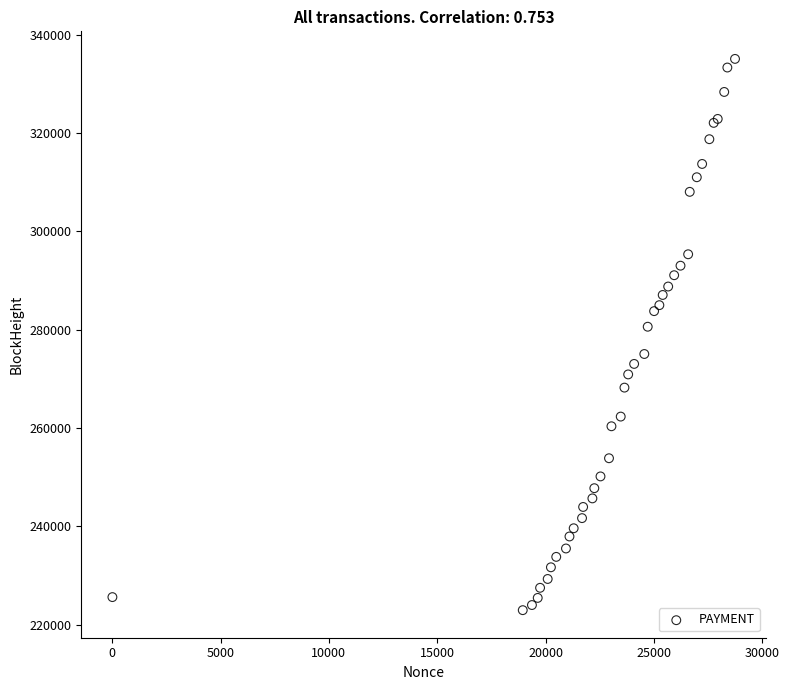

What Y value in the scatter plot is closest to 279000?

280586